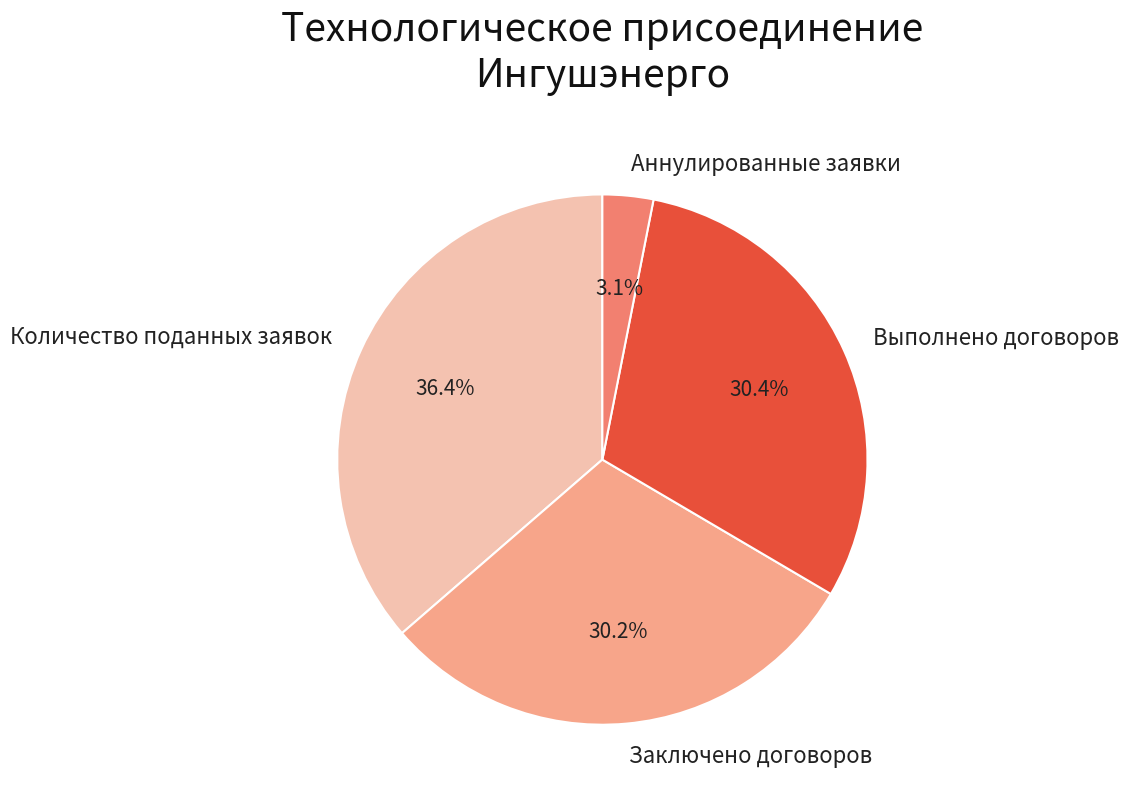

To the nearest percent, what is the difference between the Выполнено договоров and Количество поданных заявок slice percentages?

6%